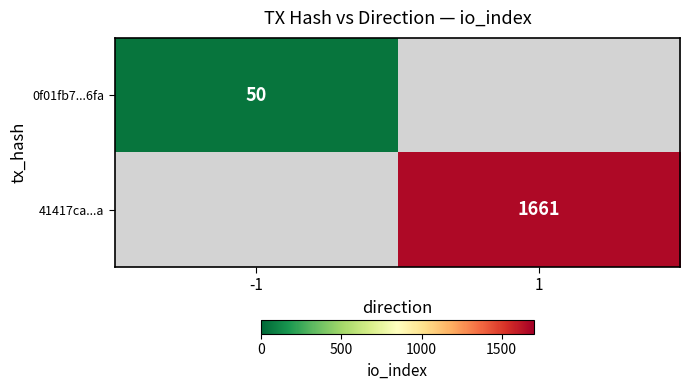

What is the smallest value displayed?

50.0